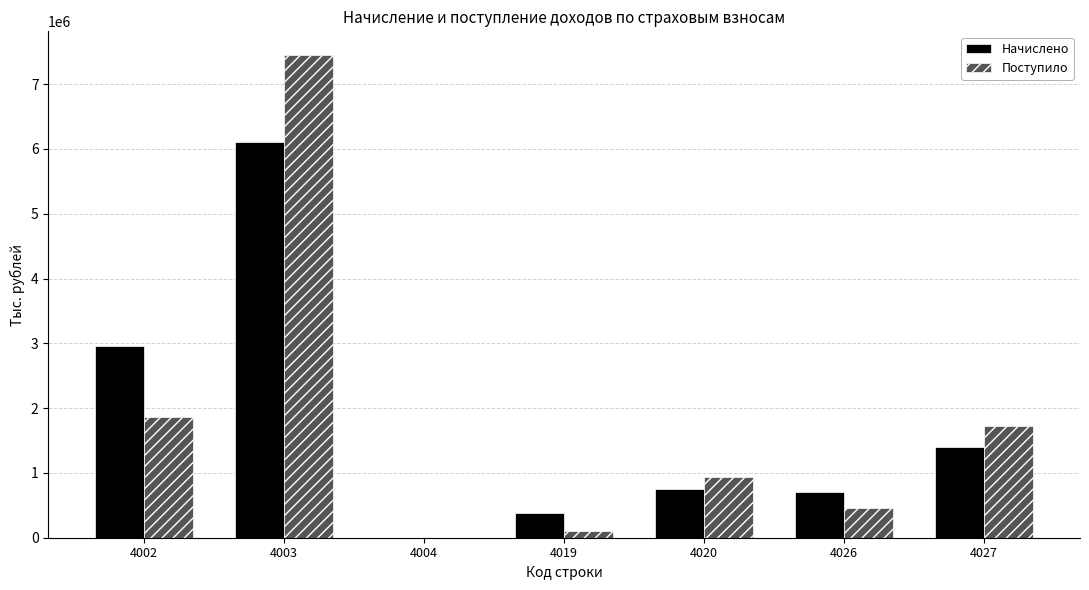

Does the chart contain stacked bars?

No